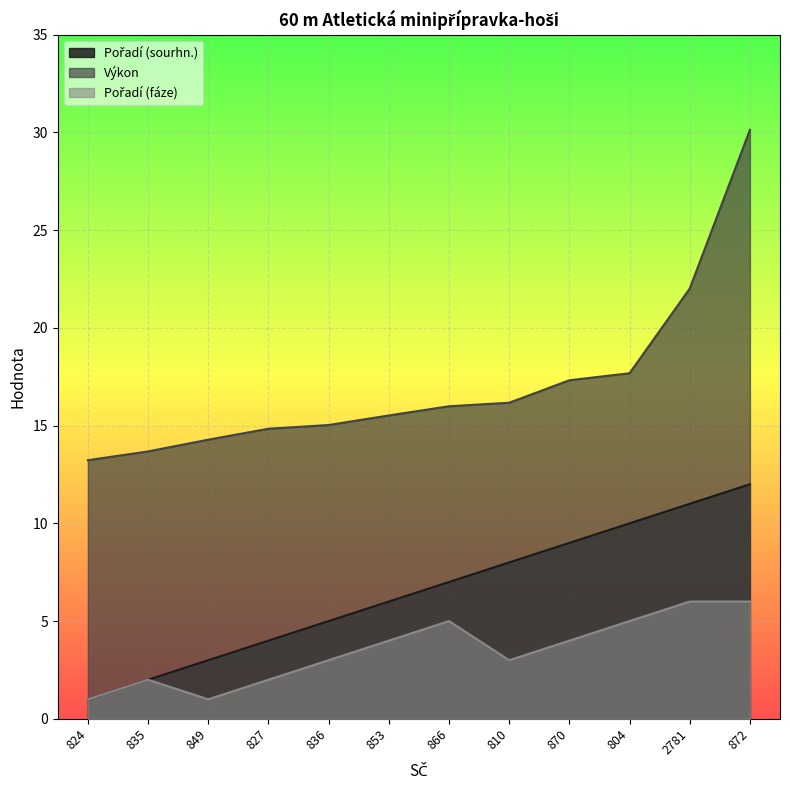

What is the label of the 5th point from the left?

836